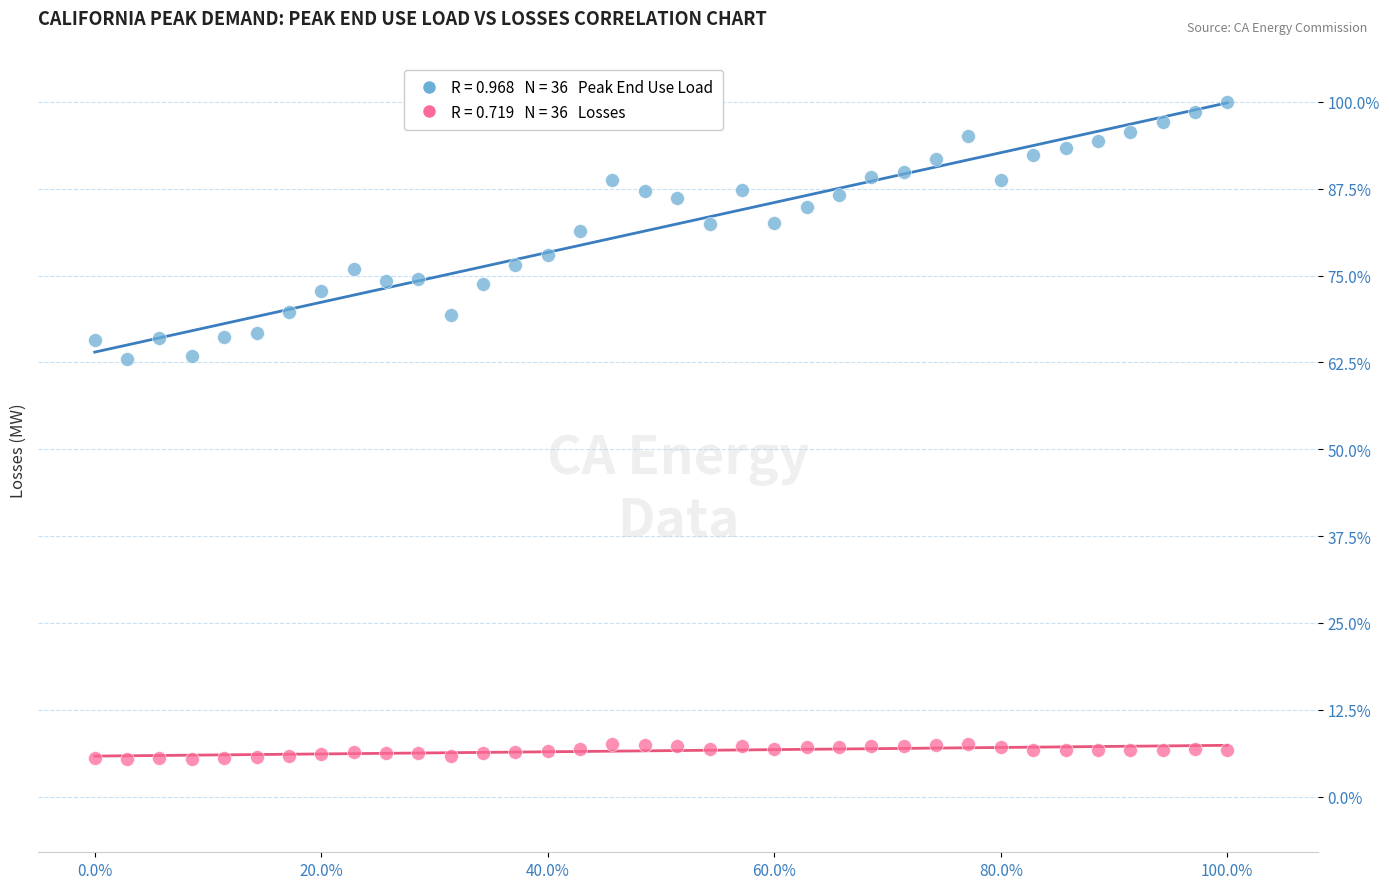

Across all data points, what is the range of X values (max minus min)?

1.0